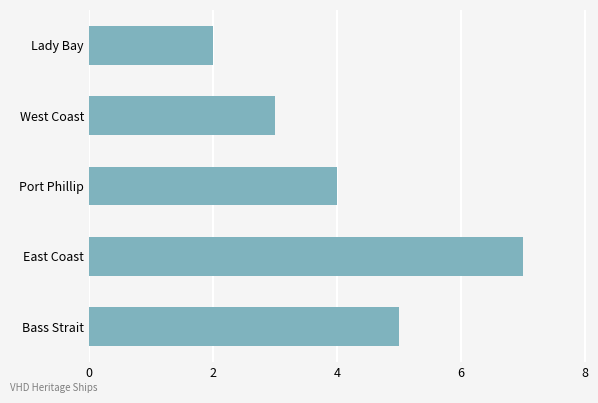

Reading bottom to top, extract all data points from this chart.

5	7	4	3	2